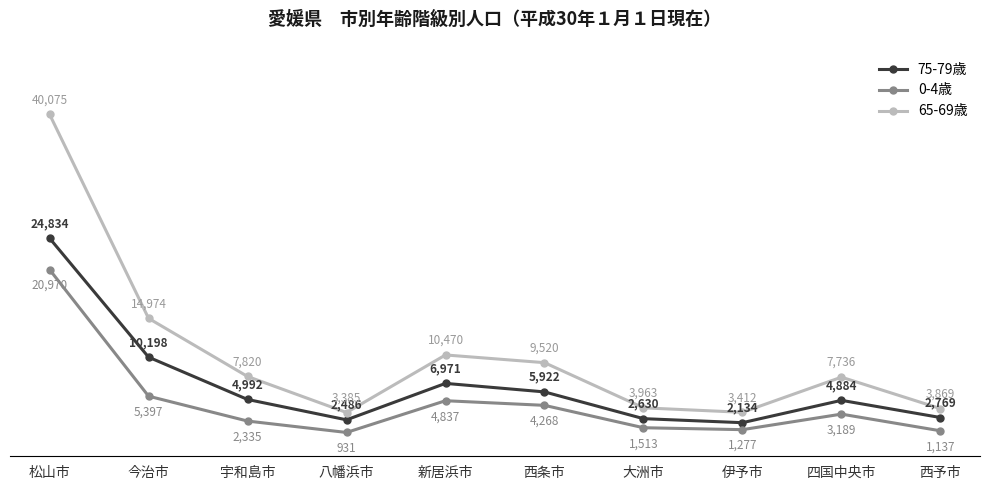

Which label corresponds to the smallest value in the chart?

八幡浜市